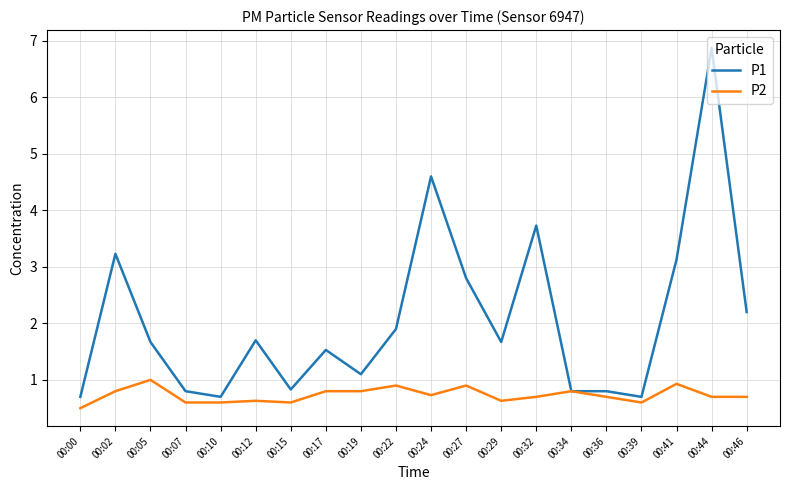

What is the total value across all series at 00:15?

1.4